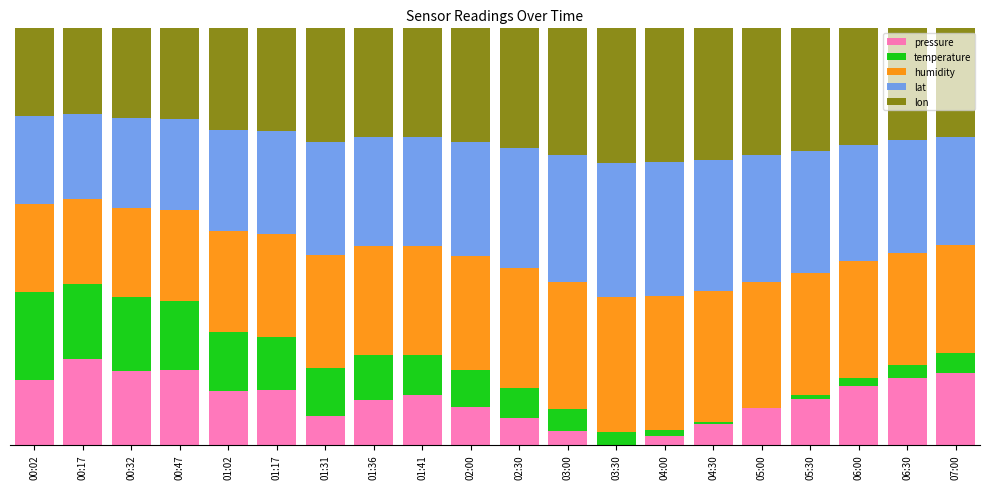

How many pressure values are between 0 and 1?

20